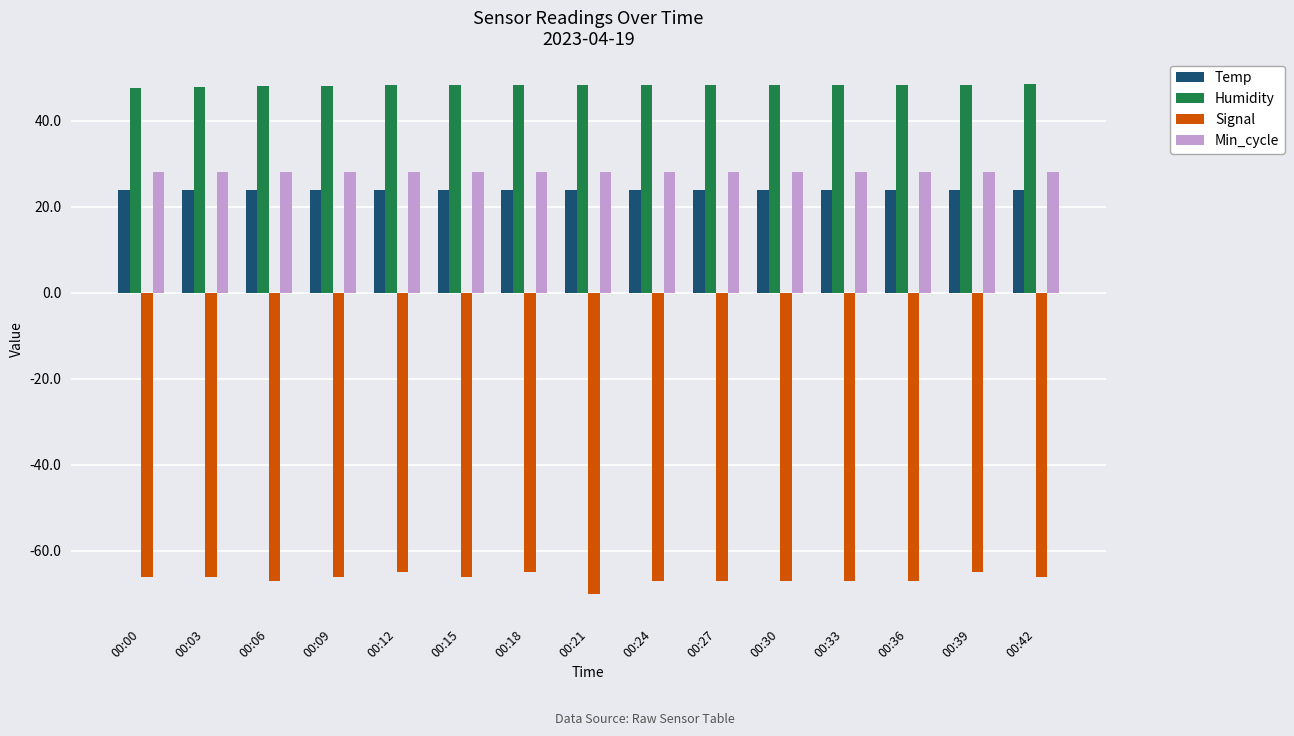

What is the sum of all Signal values?

-997.0